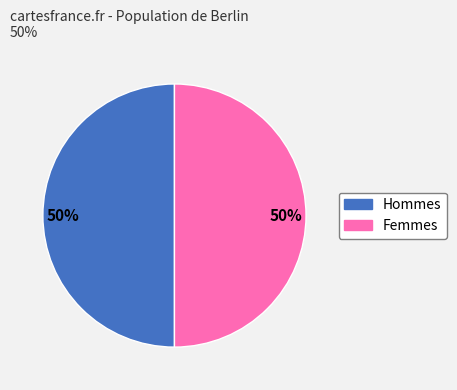

To the nearest percent, what is the average slice percentage?

50%